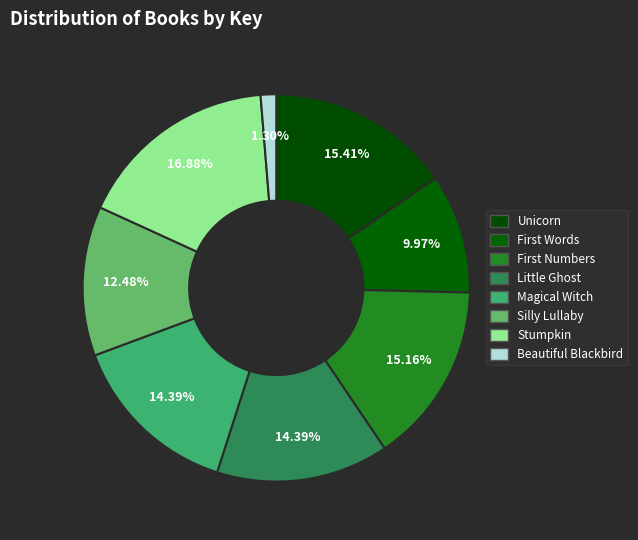

To the nearest percent, what percentage of the pie is Magical Witch?

14%